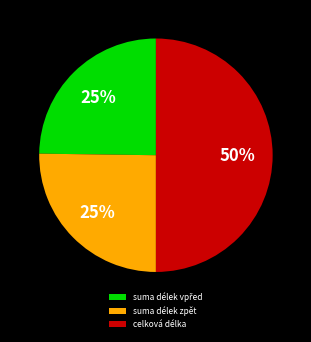

To the nearest percent, what portion does celková délka represent?

50%